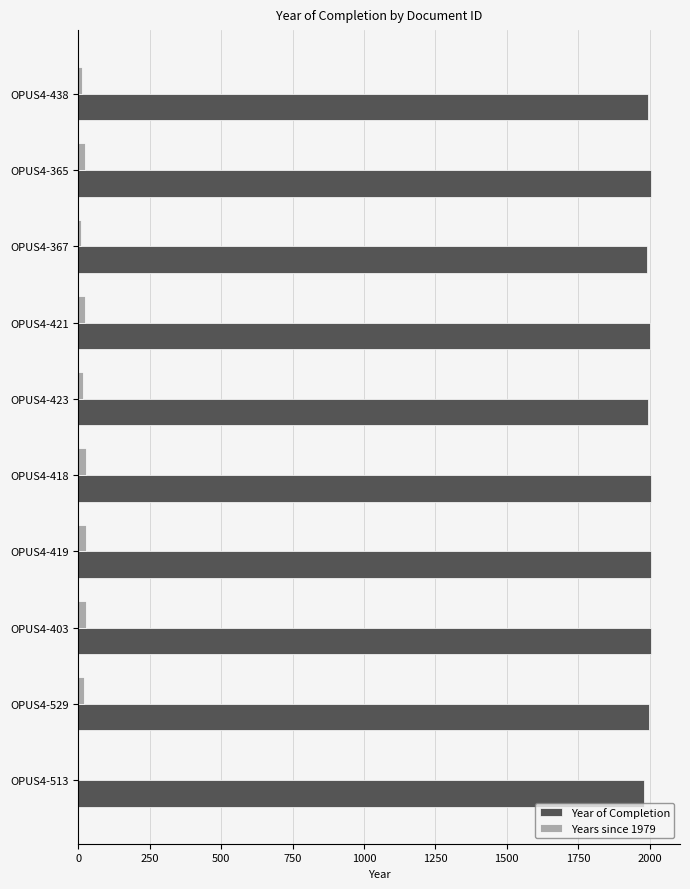

What is the highest value of the Year of Completion series?

2006